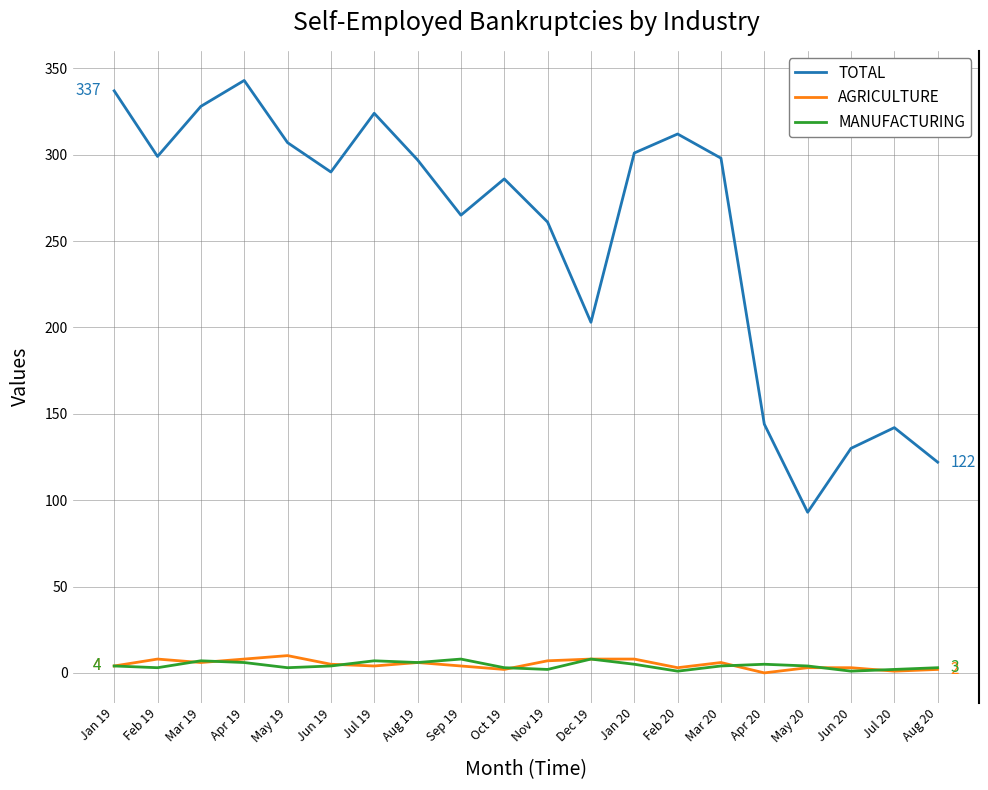

True or false: TOTAL and MANUFACTURING cross at least once.

False